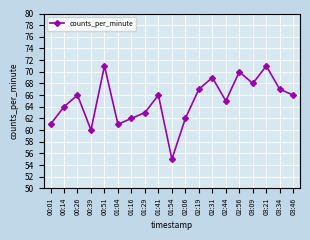

What is the smallest value displayed?

55